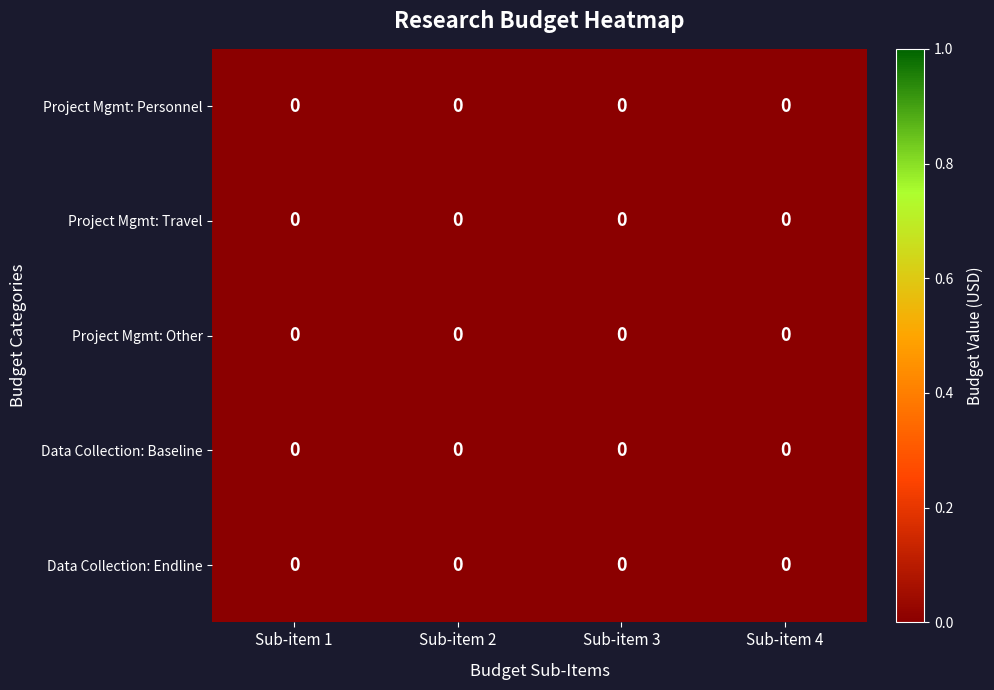

How many Data Collection: Endline values are between 0 and 1?

4